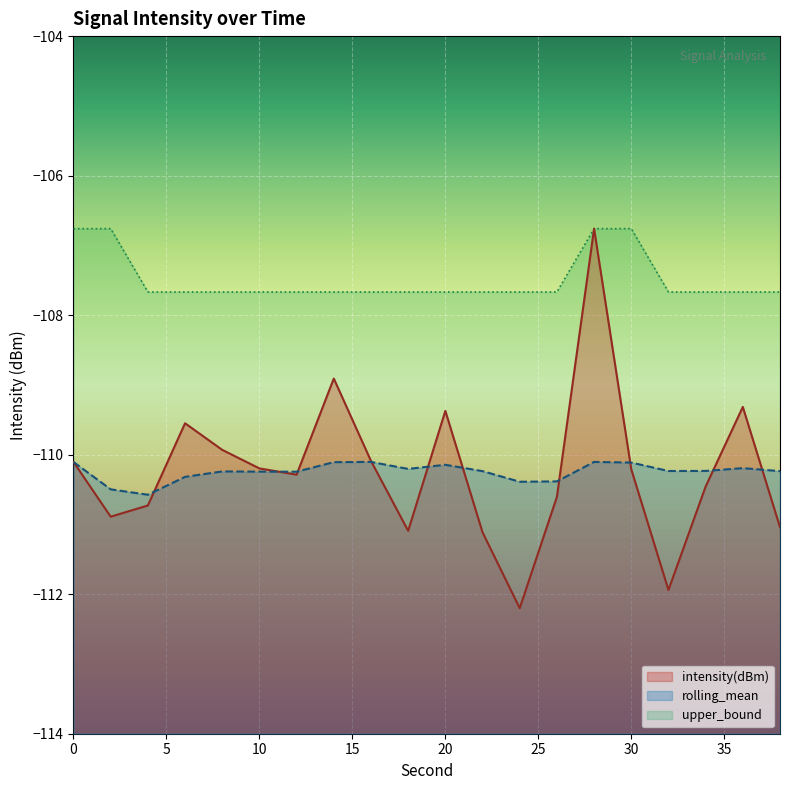

Reading left to right, transcribe all the data shown in this chart.

intensity(dBm): 0=-110.1	2=-110.9	4=-110.7	6=-109.5	8=-109.9	10=-110.2	12=-110.3	14=-108.9	16=-110.1	18=-111.1	20=-109.4	22=-111.1	24=-112.2	26=-110.6	28=-106.8	30=-110.2	32=-111.9	34=-110.5	36=-109.3	38=-111.0
rolling_mean: 0=-110.1	2=-110.5	4=-110.6	6=-110.3	8=-110.2	10=-110.2	12=-110.2	14=-110.1	16=-110.1	18=-110.2	20=-110.1	22=-110.2	24=-110.4	26=-110.4	28=-110.1	30=-110.1	32=-110.2	34=-110.2	36=-110.2	38=-110.2
upper_bound: 0=-106.8	2=-106.8	4=-107.7	6=-107.7	8=-107.7	10=-107.7	12=-107.7	14=-107.7	16=-107.7	18=-107.7	20=-107.7	22=-107.7	24=-107.7	26=-107.7	28=-106.8	30=-106.8	32=-107.7	34=-107.7	36=-107.7	38=-107.7